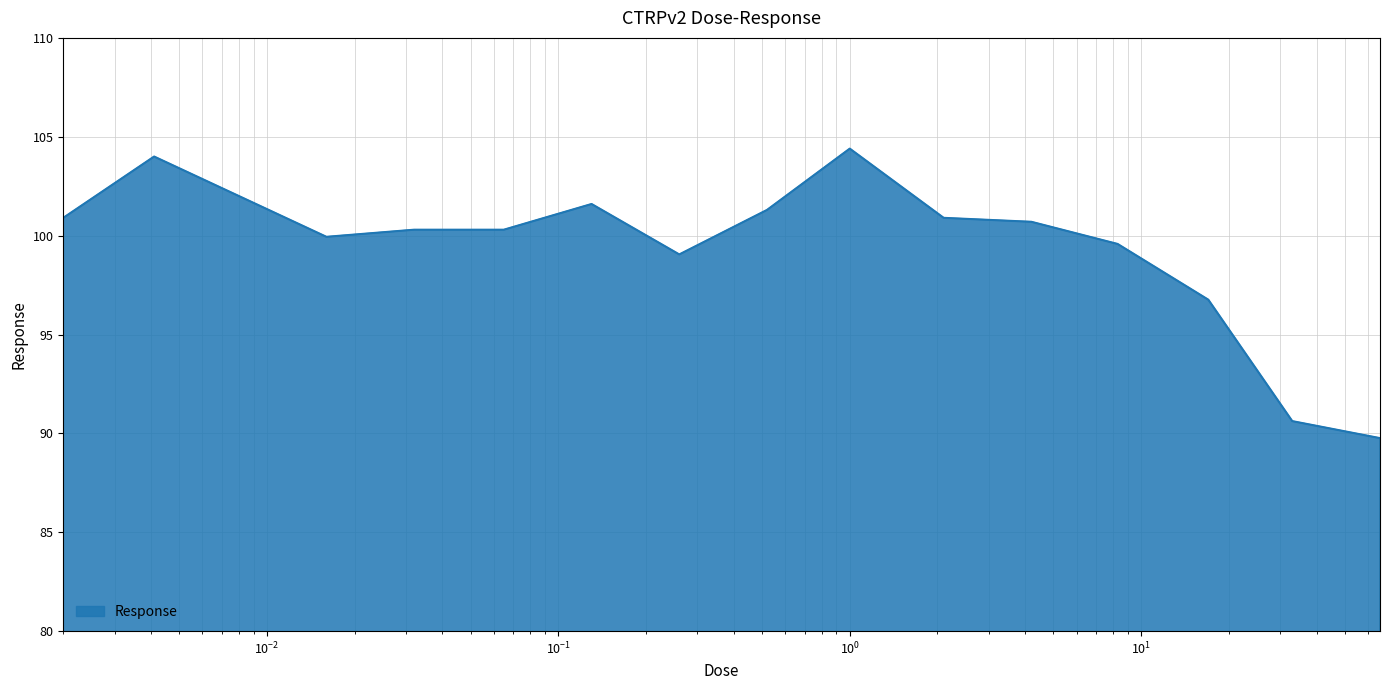

What is the maximum value shown in the chart?

104.4